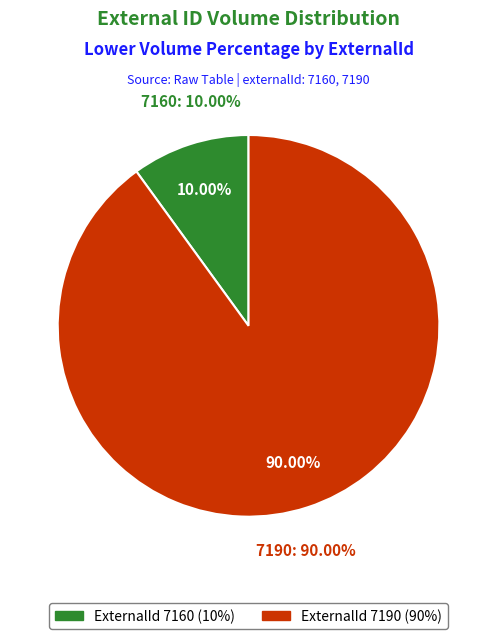

Is there any slice that represents more than half of the pie?

Yes